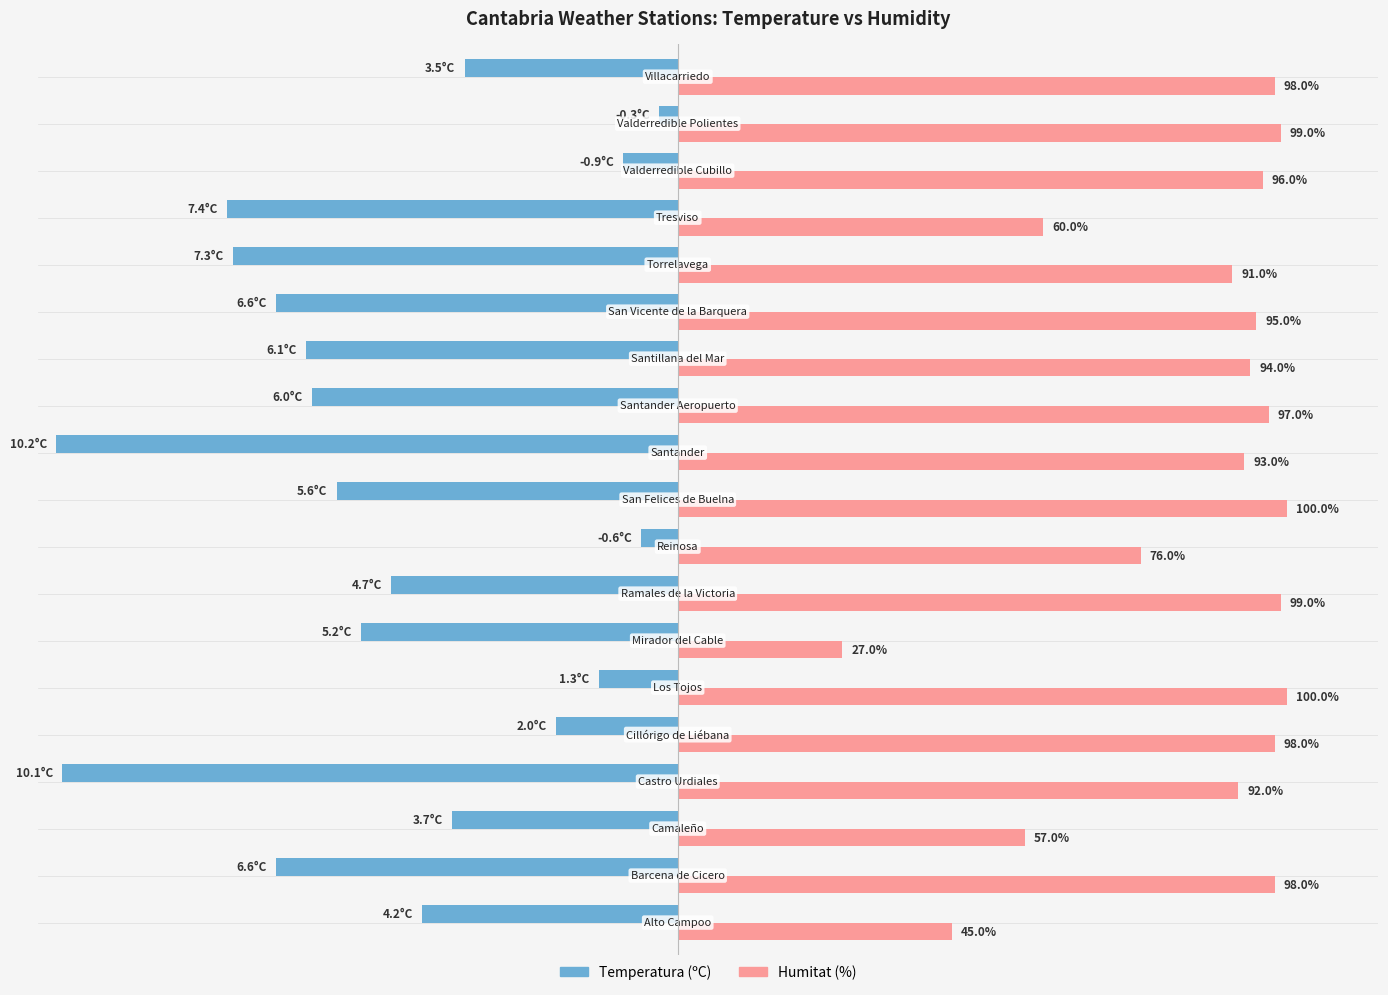

Rank the series by their maximum value, from highest to lowest.

Humitat (%), Temperatura (ºC)